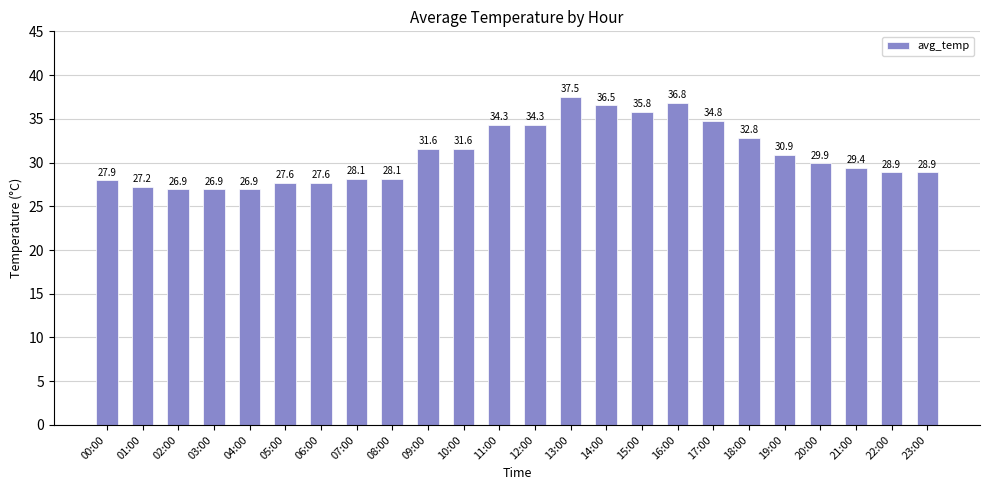

What is the change in value from 10:00 to 23:00?

-2.7